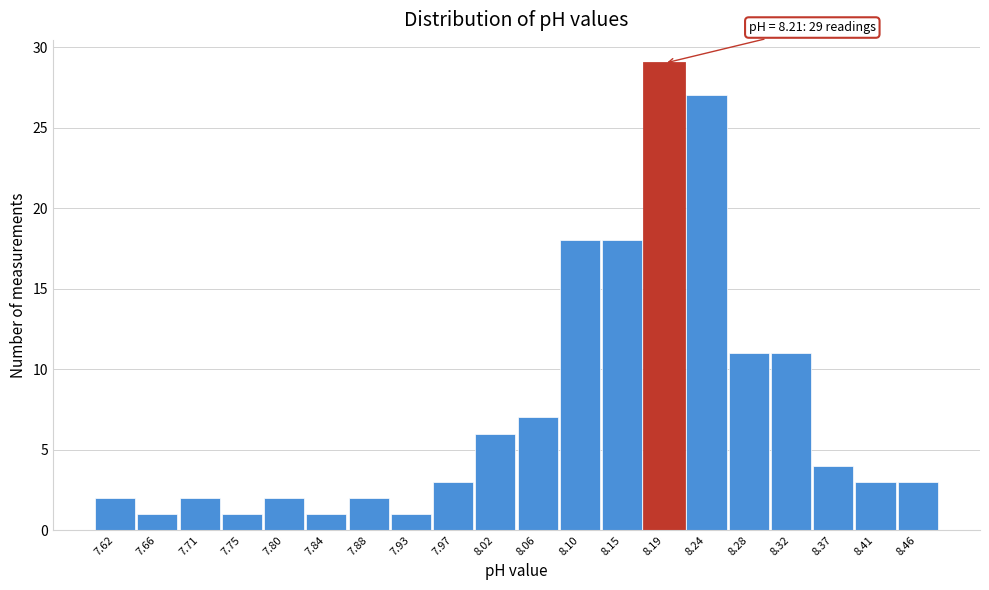

Reading left to right, extract all data points from this chart.

2	1	2	1	2	1	2	1	3	6	7	18	18	29	27	11	11	4	3	3